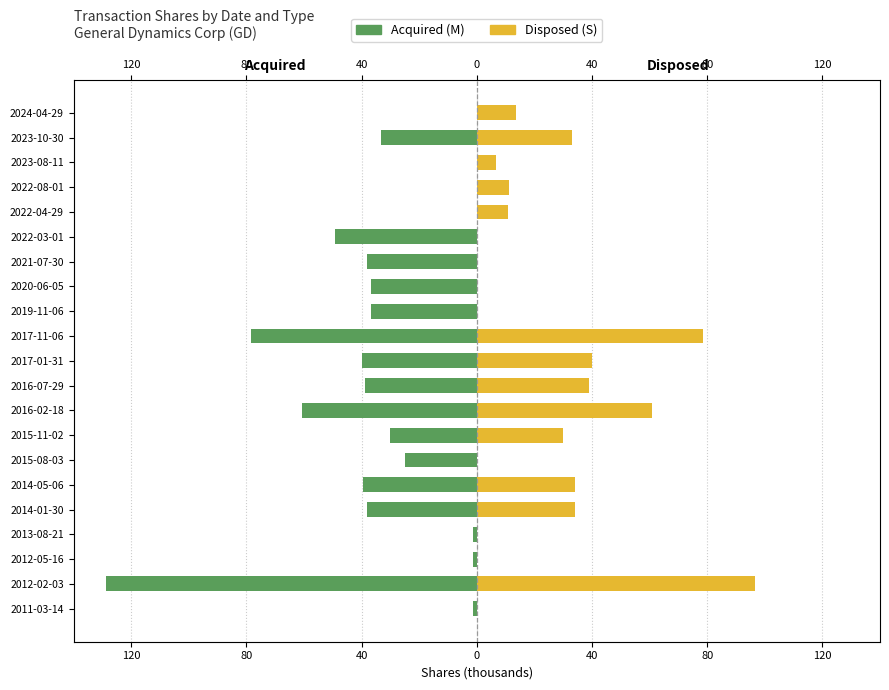

What is the average value of the Acquired (M) series?

-32.3